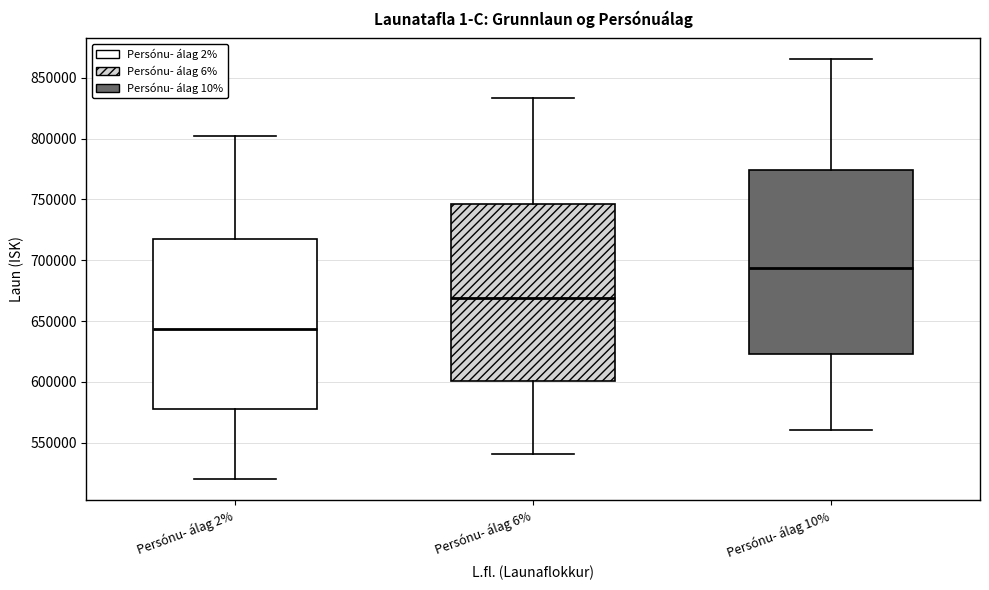

Reading left to right, read every box against the y-axis: the position of its median line, the range the box covers, and the ends of its whiskers. The values are not printed on the chart, so give them approximately, as read against the axis.

Persónu- álag 2%: median 645000, box 580000 to 720000, whiskers 520000 to 800000
Persónu- álag 6%: median 670000, box 600000 to 745000, whiskers 540000 to 835000
Persónu- álag 10%: median 695000, box 625000 to 775000, whiskers 560000 to 865000